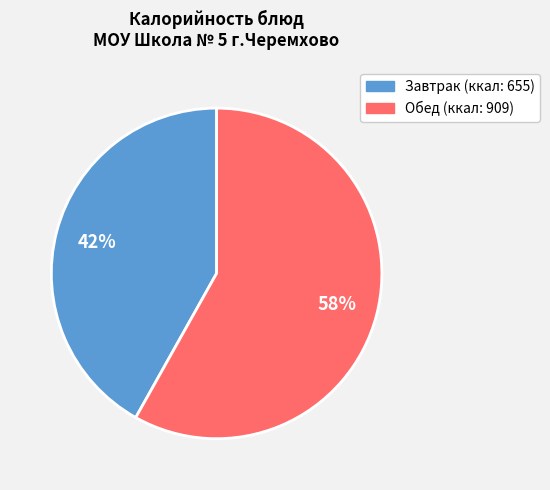

To the nearest percent, what is the average slice percentage?

50%